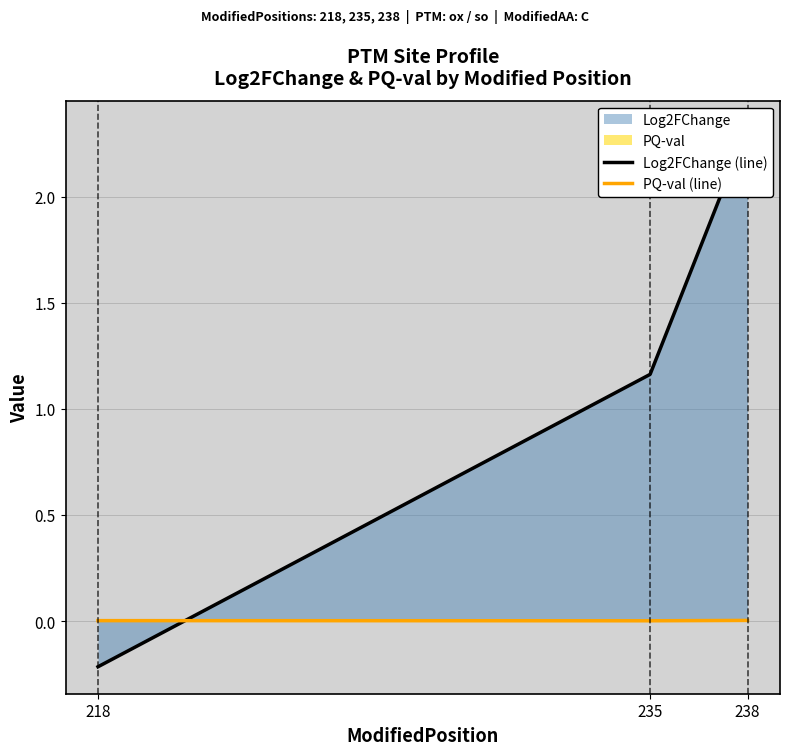

The value of PQ-val (line) at 218 is 0.0. True or false?

True